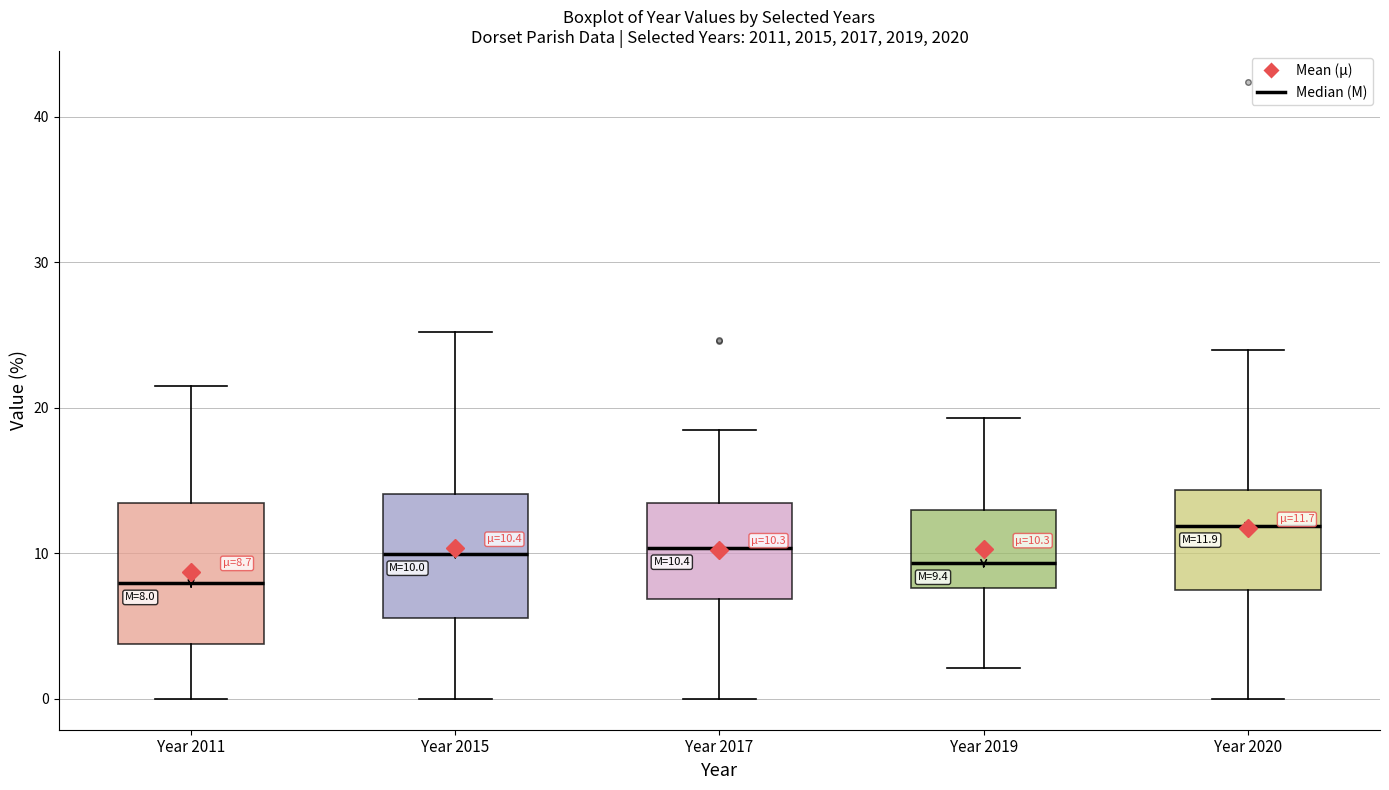

Comparing the boxes themselves (not the whiskers), which one is the tallest?

Year 2011